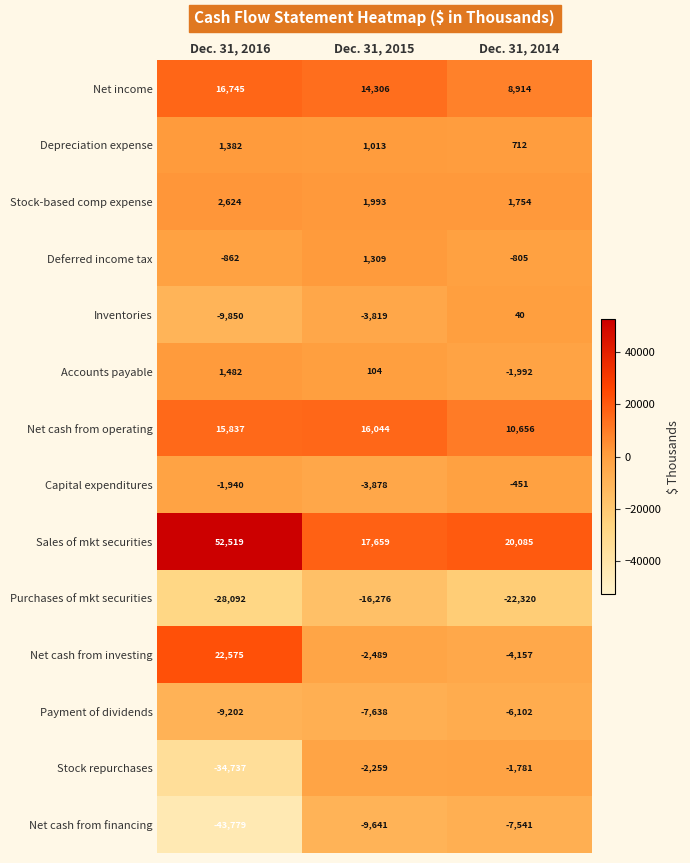

Read the Stock-based comp expense value at Dec. 31, 2015, to the nearest 10.

1990